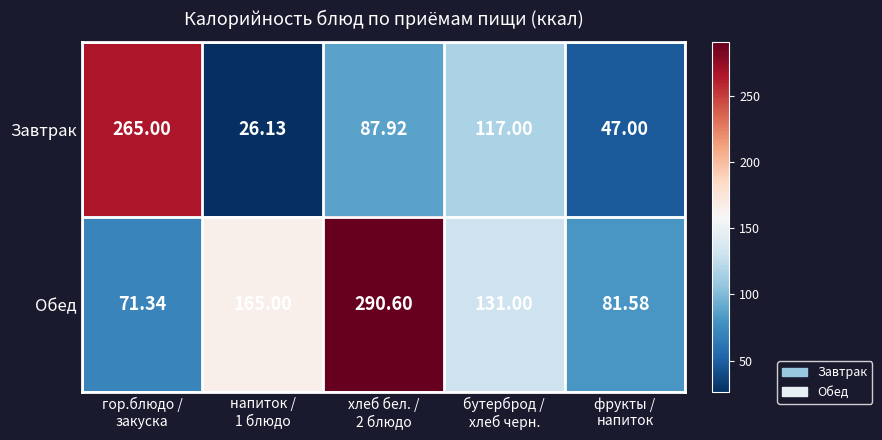

Which series has the largest total across all categories?

Обед